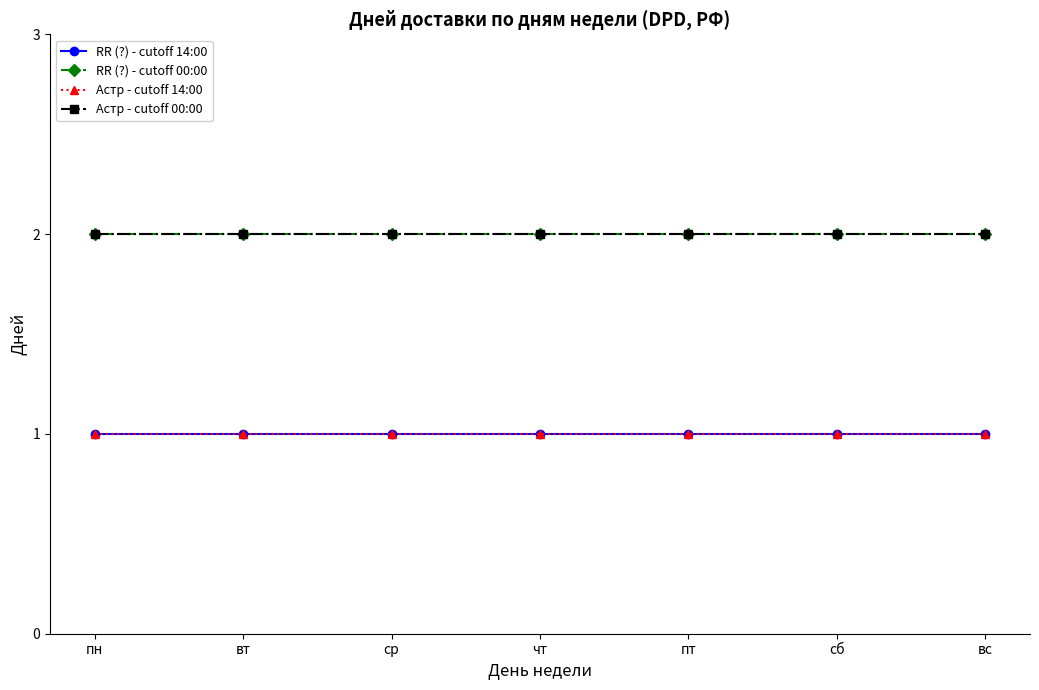

What is the average value of the Астр - cutoff 00:00 series?

2